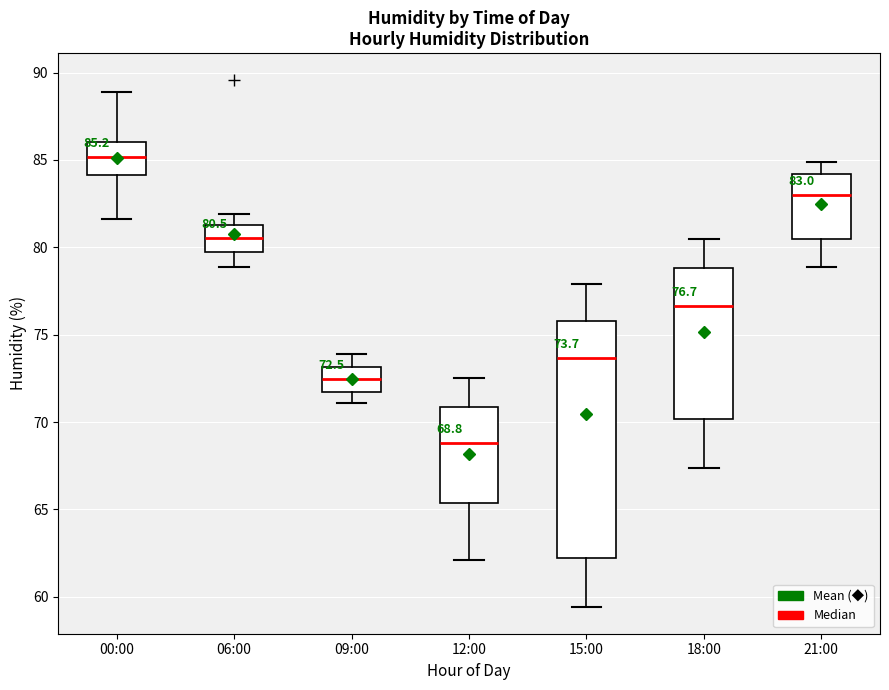

Which box is the tallest, from its lower edge to its upper edge?

15:00